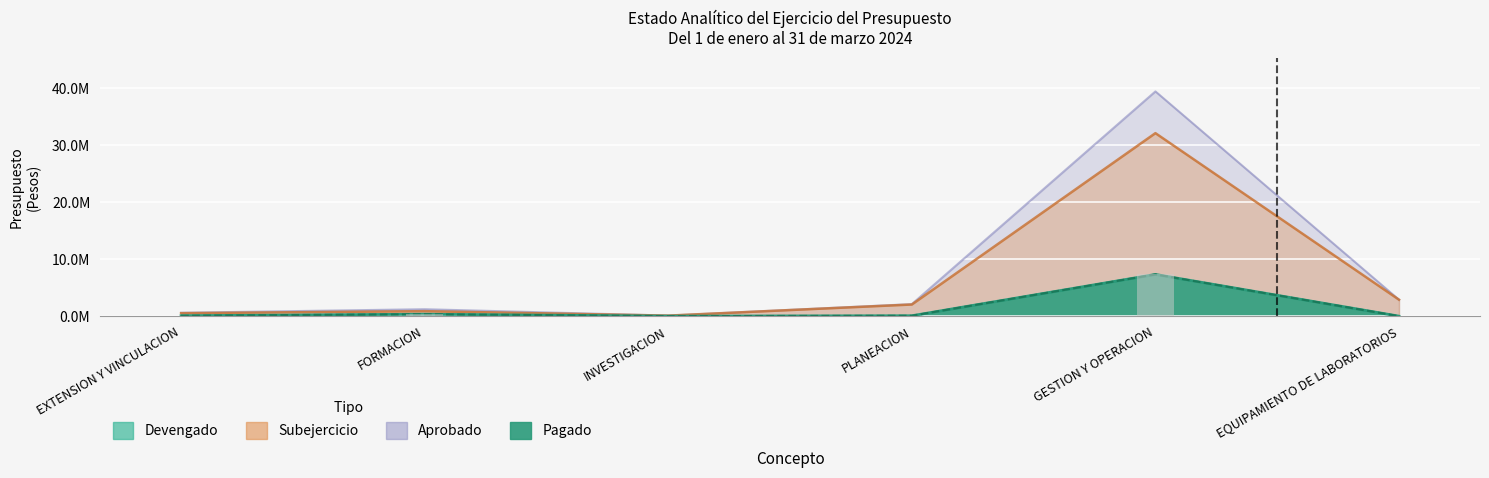

Which series has the largest total across all categories?

Aprobado